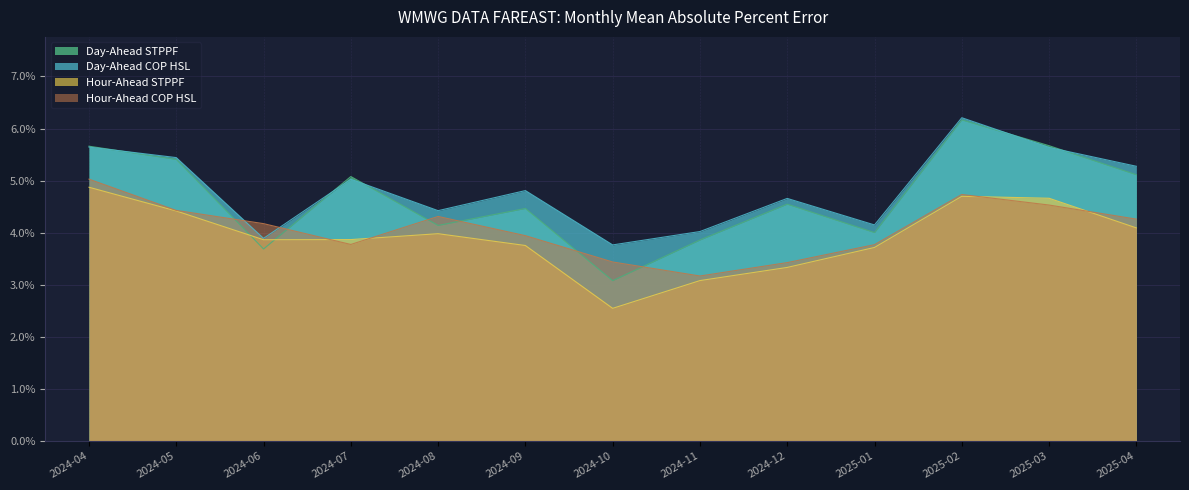

Count the number of categories in the chart.

13